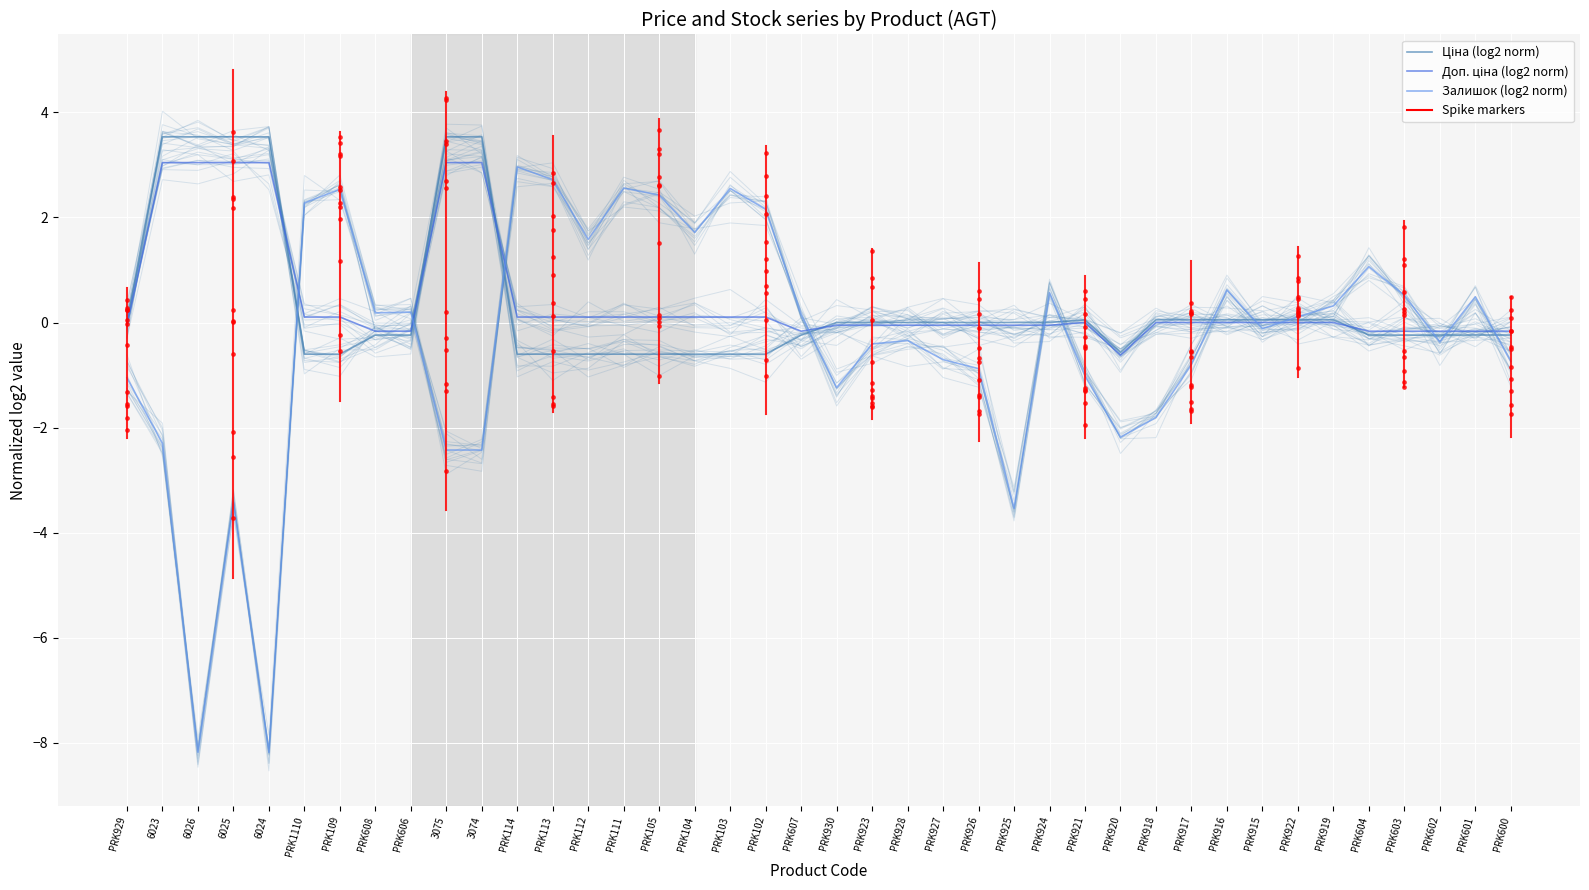

Which series reaches the maximum Y coordinate?

Ціна (log2 norm)